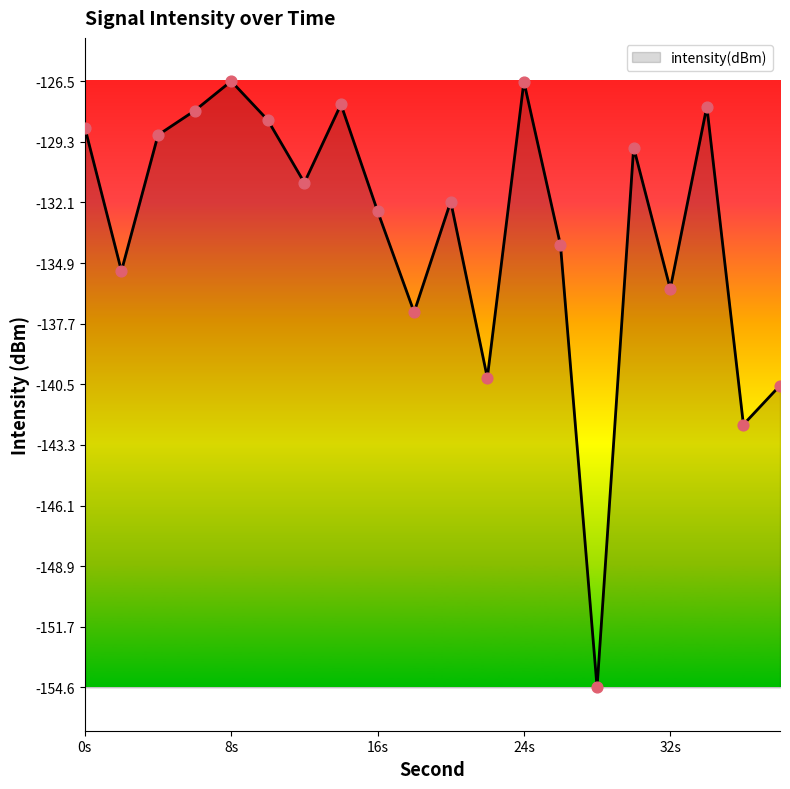

What is the maximum value shown in the chart?

-126.5